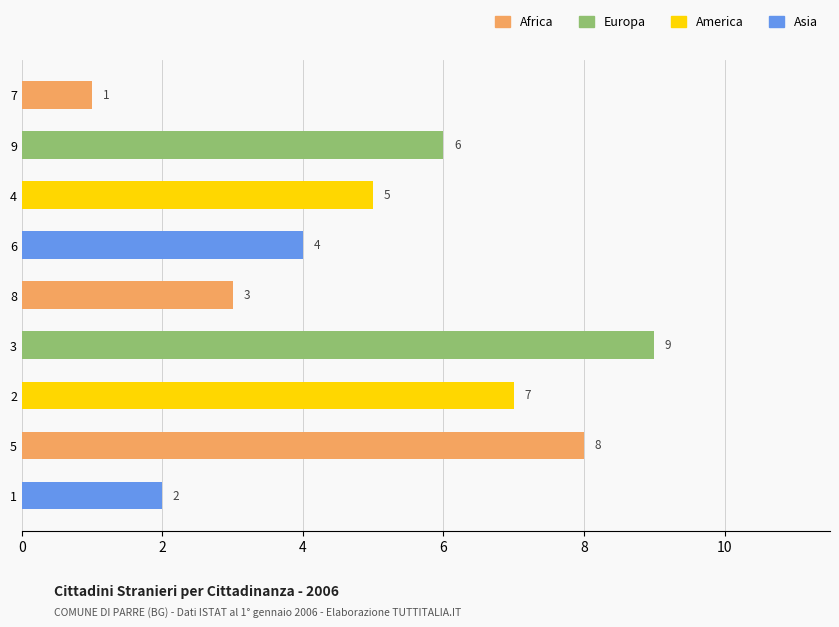

What is the label of the 2nd bar from the bottom?

5